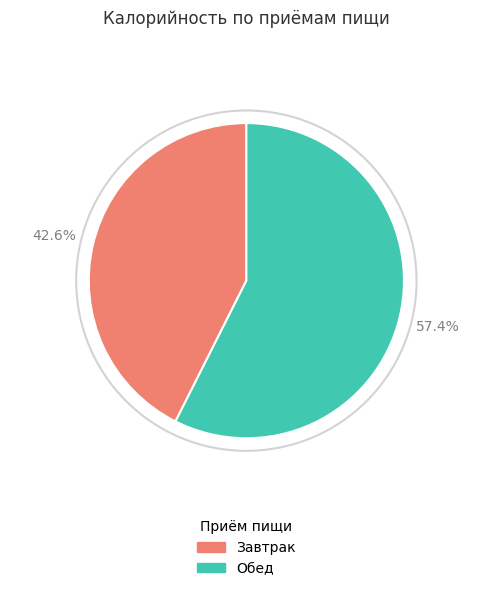

To the nearest percent, what is the average slice percentage?

50%